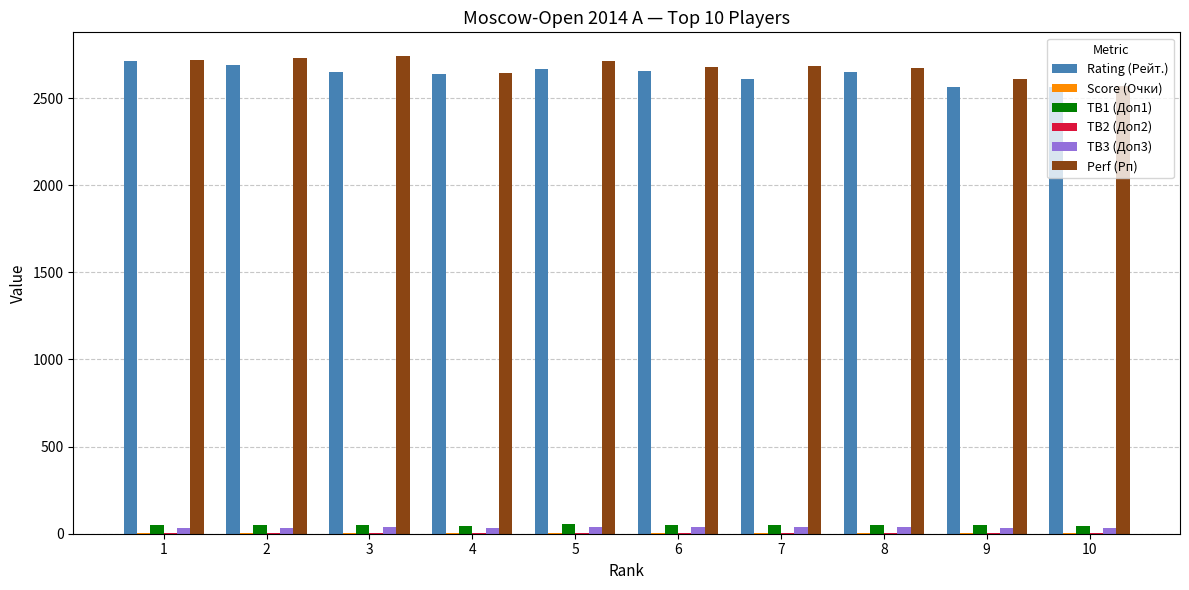

Are the bars horizontal?

No